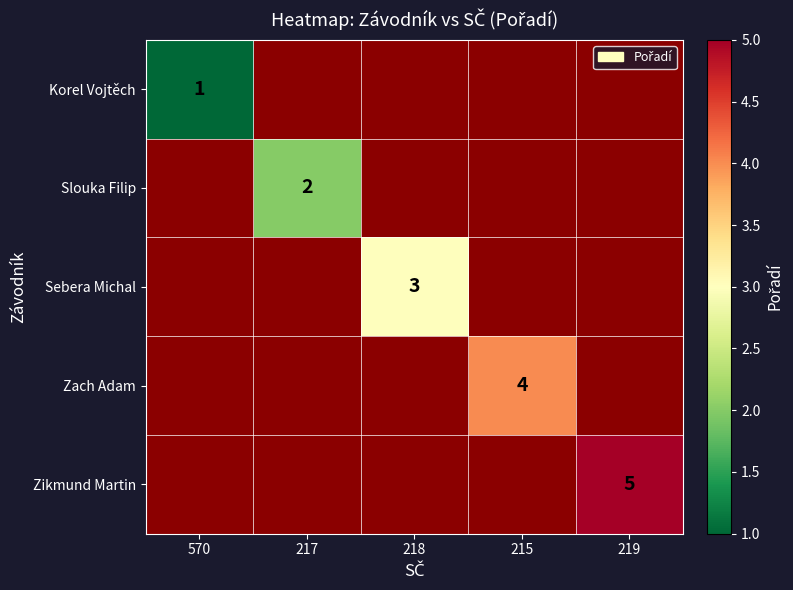

The Zikmund Martin series shows 3 at 219. True or false?

False